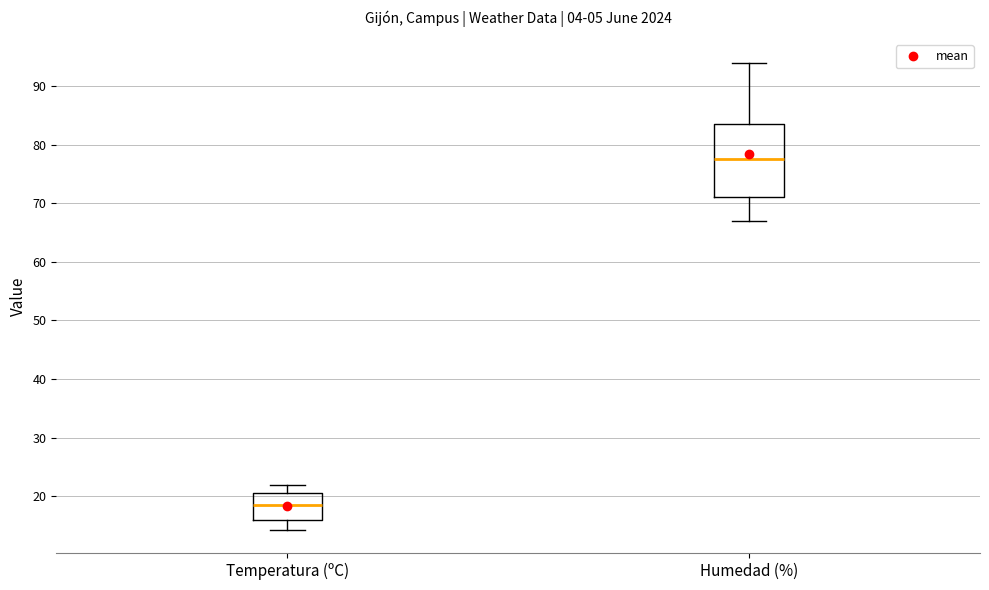

Reading left to right, transcribe this box plot: for each box, give where its median line is, the range the box spans, and where its two whiskers end, as read against the y-axis. The values are not printed on the chart, so give them approximately, as read against the axis.

Temperatura (ºC): median 19, box 16 to 21, whiskers 14 to 22
Humedad (%): median 78, box 71 to 84, whiskers 67 to 94